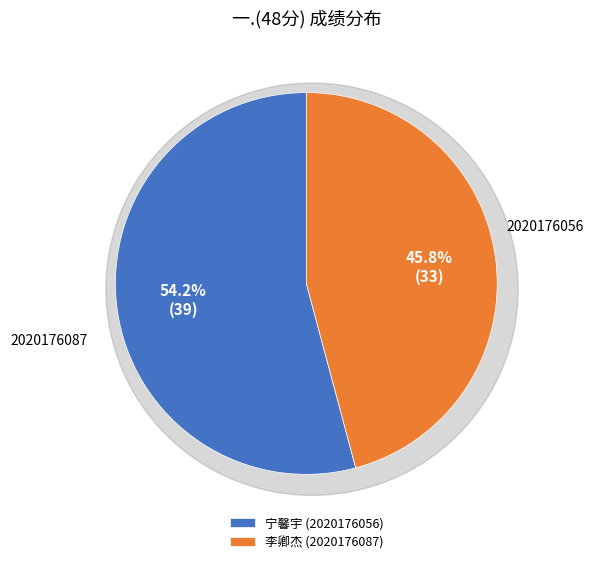

Which slice is the largest?

2020176056